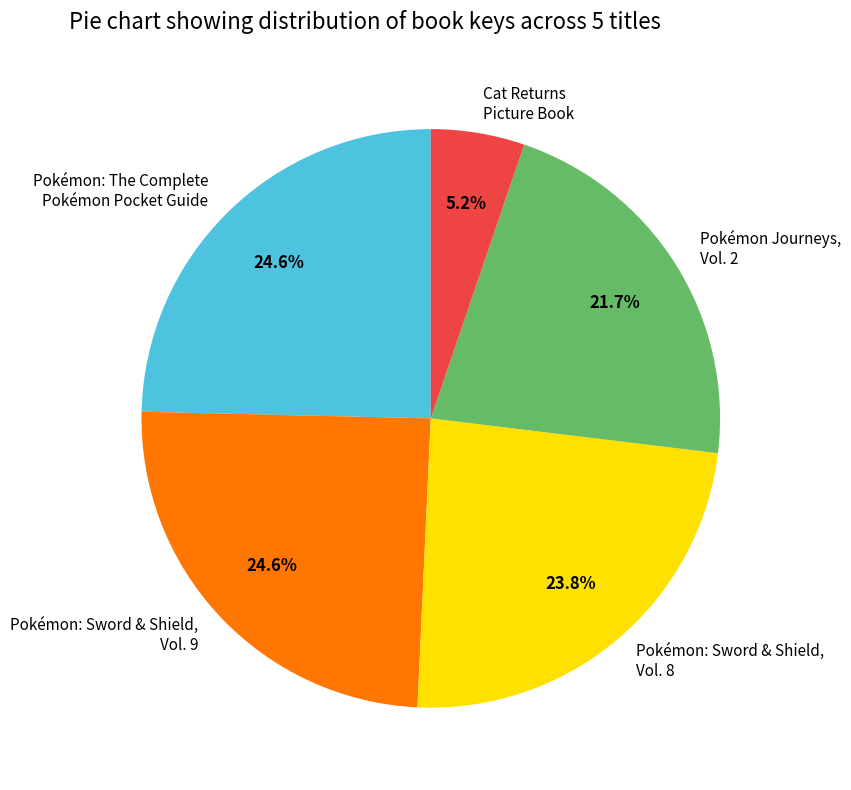

Is there any slice that represents more than half of the pie?

No